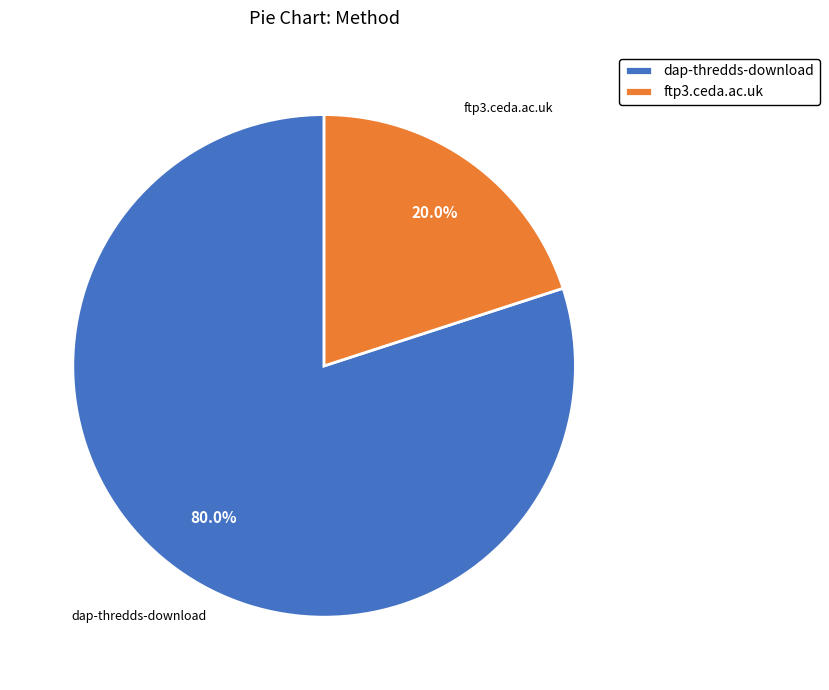

To the nearest percent, what portion does ftp3.ceda.ac.uk represent?

20%